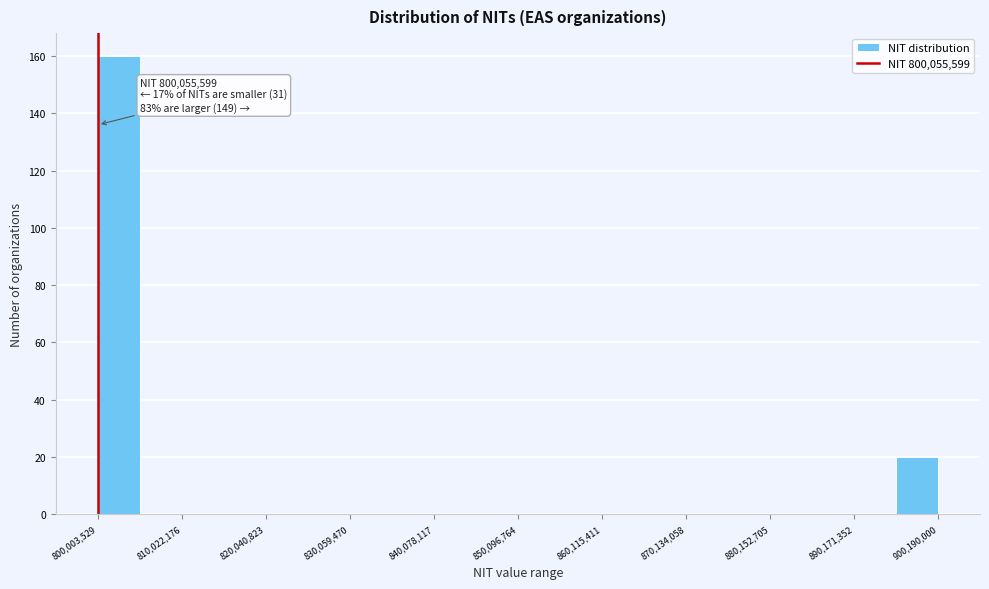

Read against the x-axis, roughly where is the centre of the tallest bar?

802000000